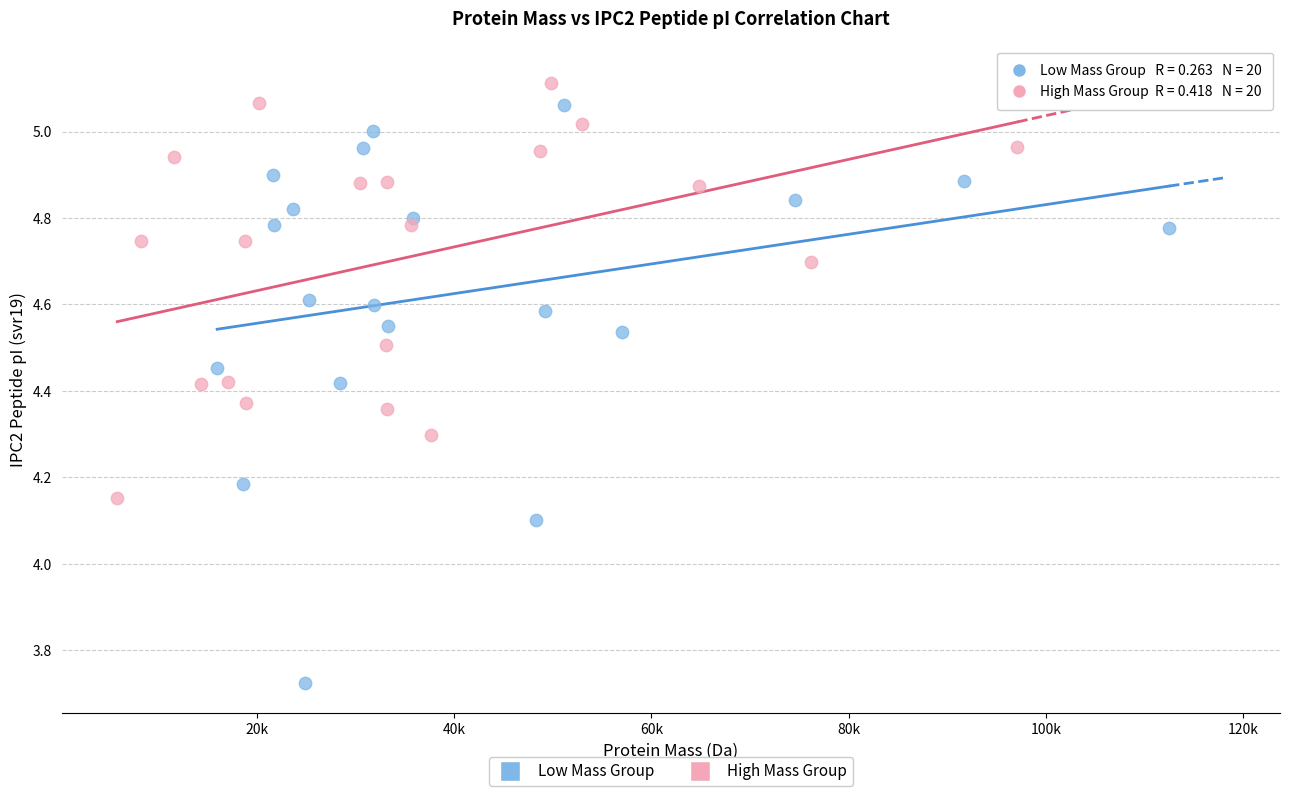

Which series contains the lowest Y value?

Low Mass Group